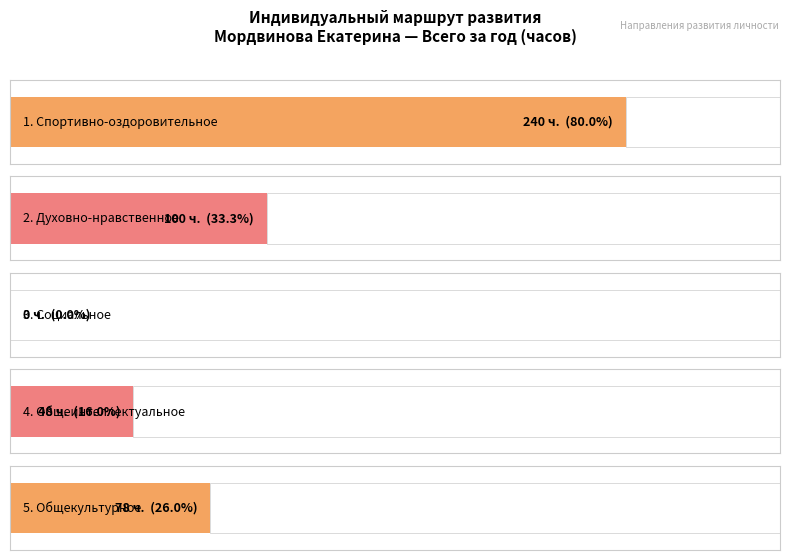

What is the label of the 5th bar from the left?

5. Общекультурное